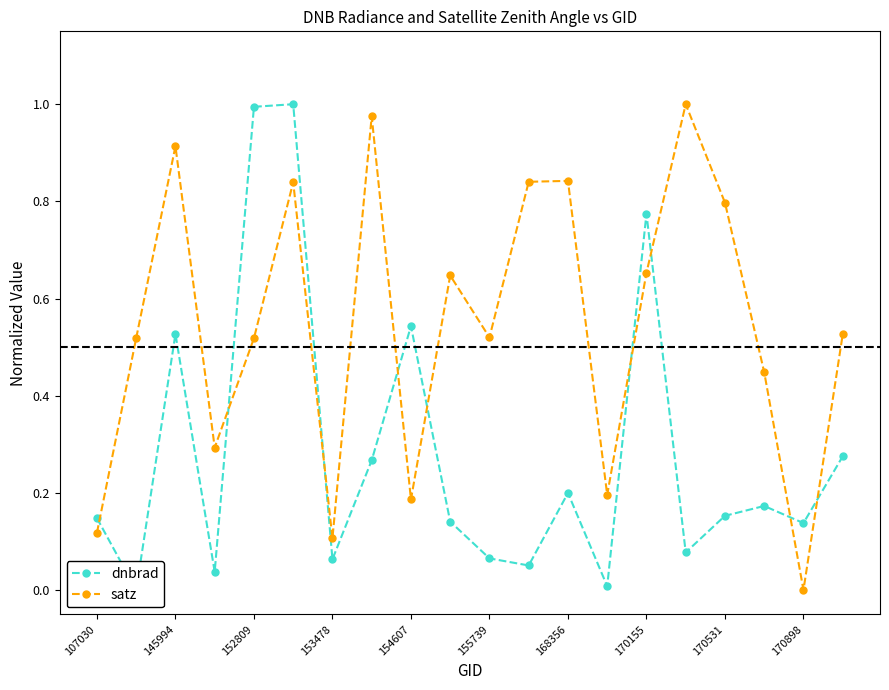

Which series has the largest total across all categories?

satz